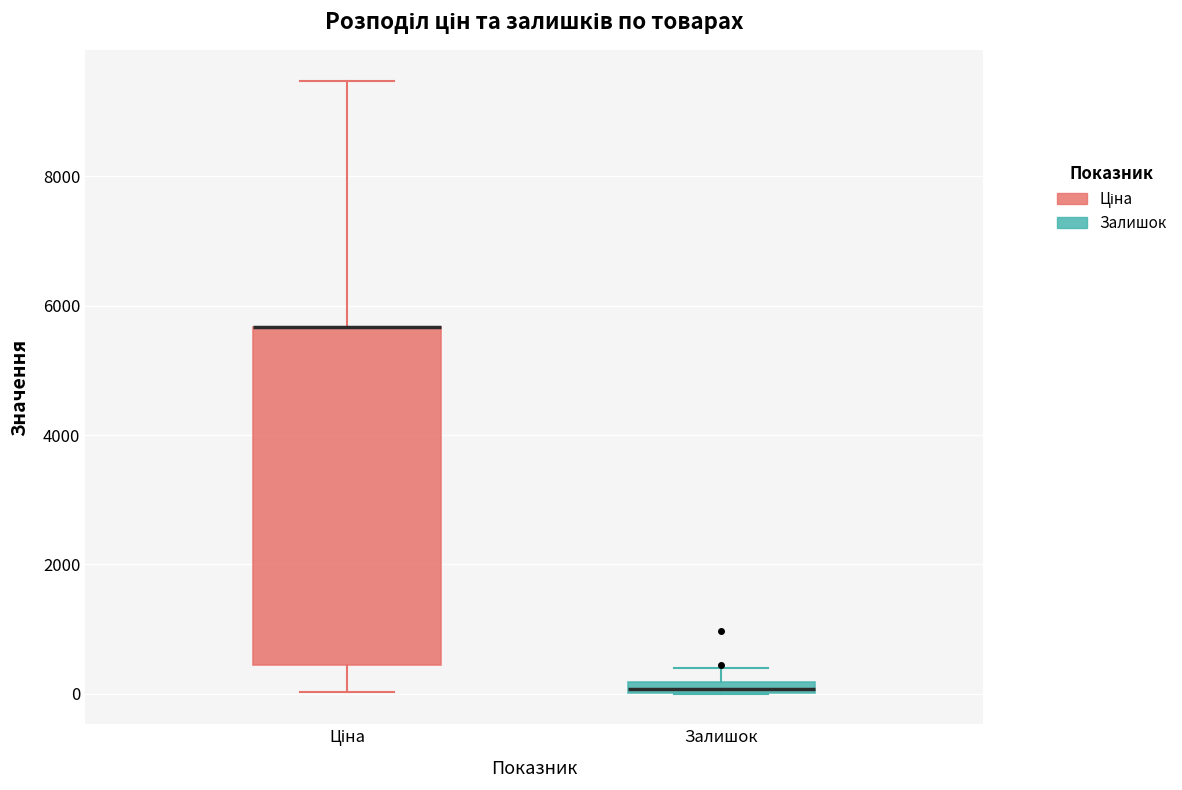

Comparing the boxes themselves (not the whiskers), which one is the tallest?

Ціна